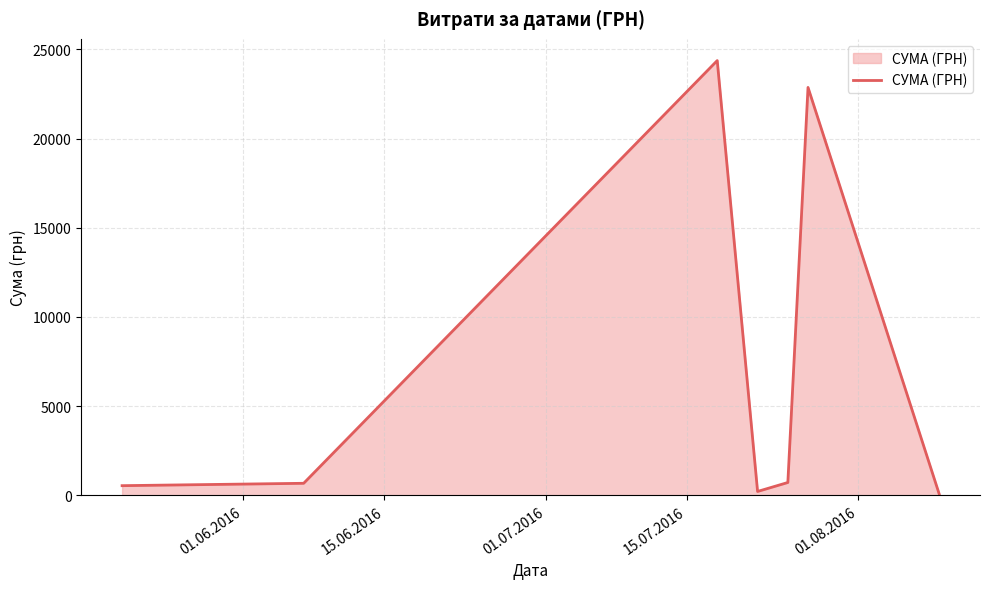

What is the difference between the maximum and minimum values?

24291.6